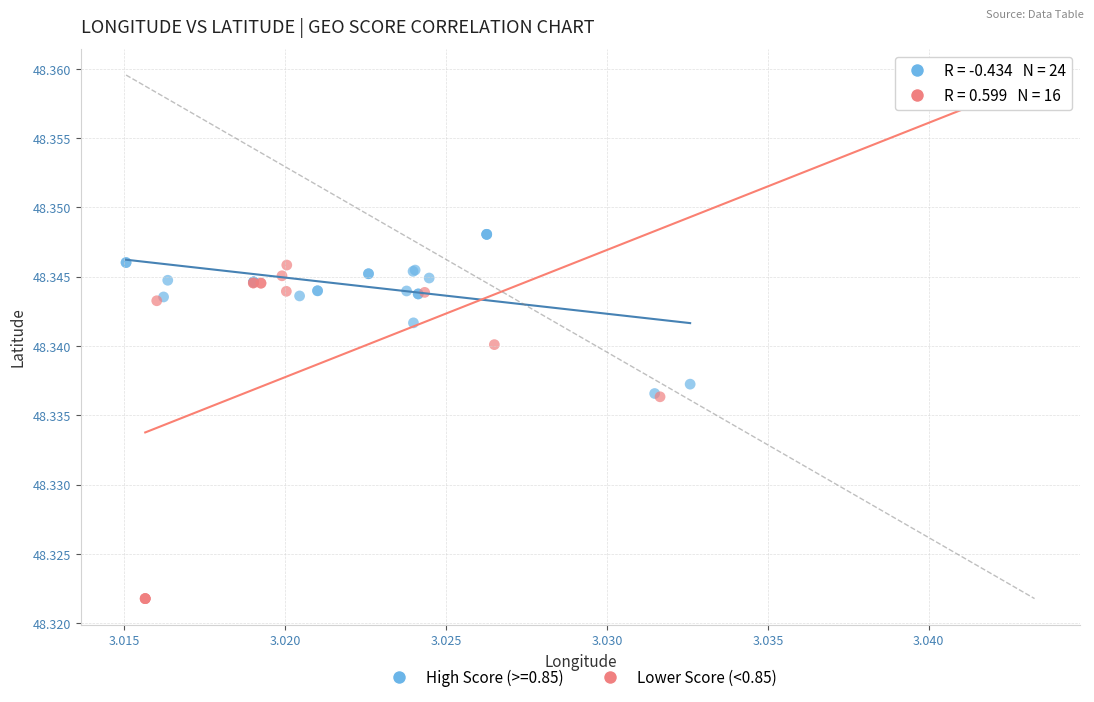

Which series contains the highest Y value?

Lower Score (<0.85)